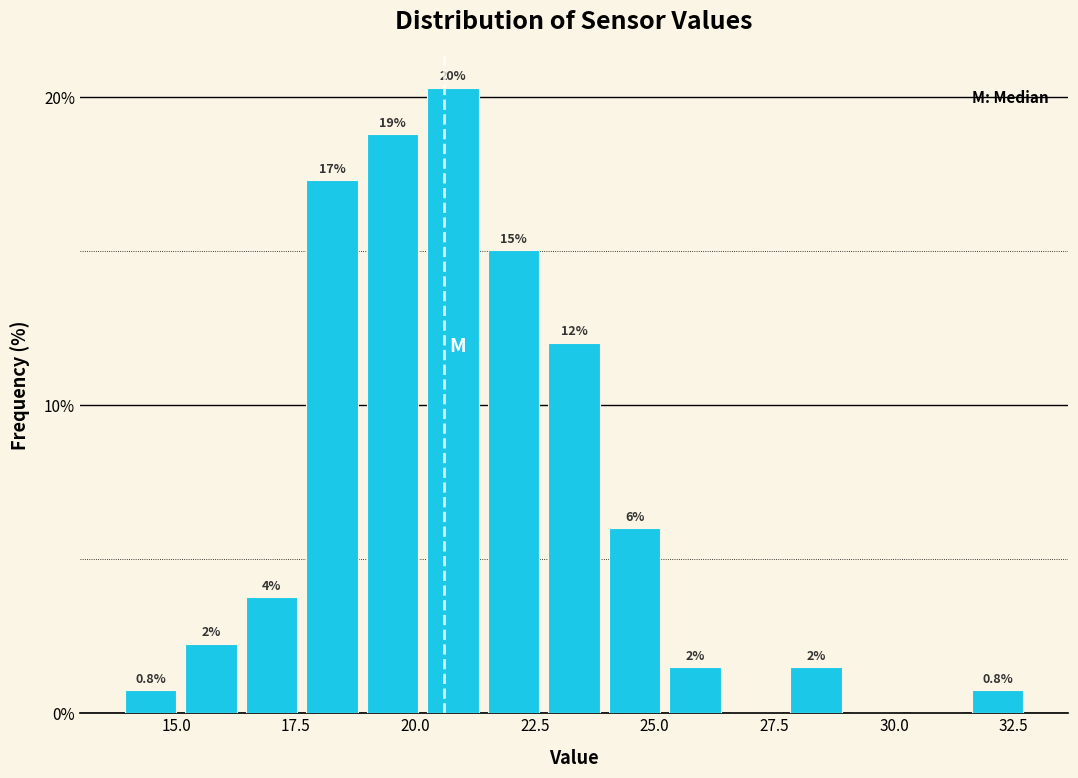

Around what value on the x-axis is the tallest bar? Give the approximate position of its centre, as read against the axis.

21.0